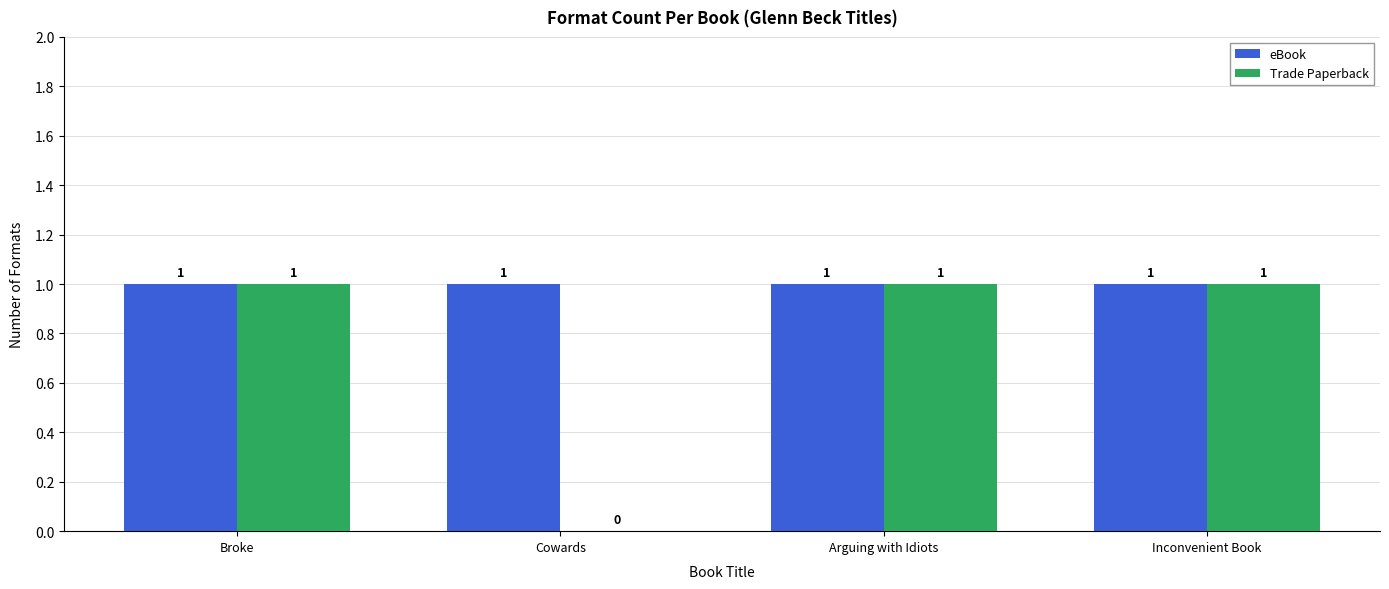

Which series has the largest total across all categories?

eBook